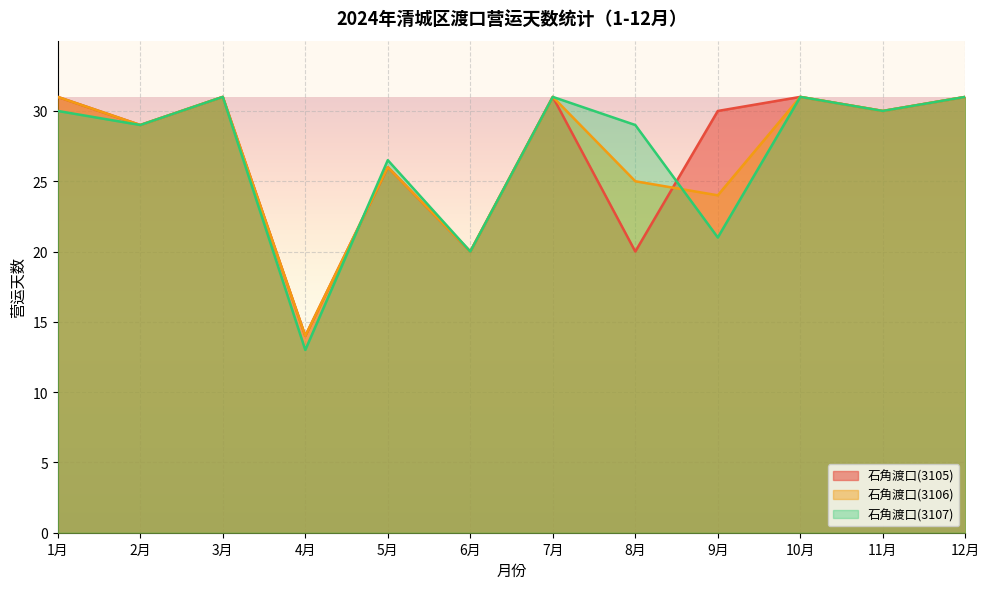

What is the label of the 5th point from the left?

5月